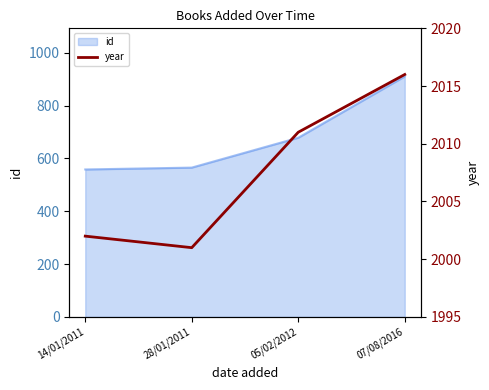

List the labels in order of value, smallest first.

28/01/2011, 14/01/2011, 05/02/2012, 07/08/2016